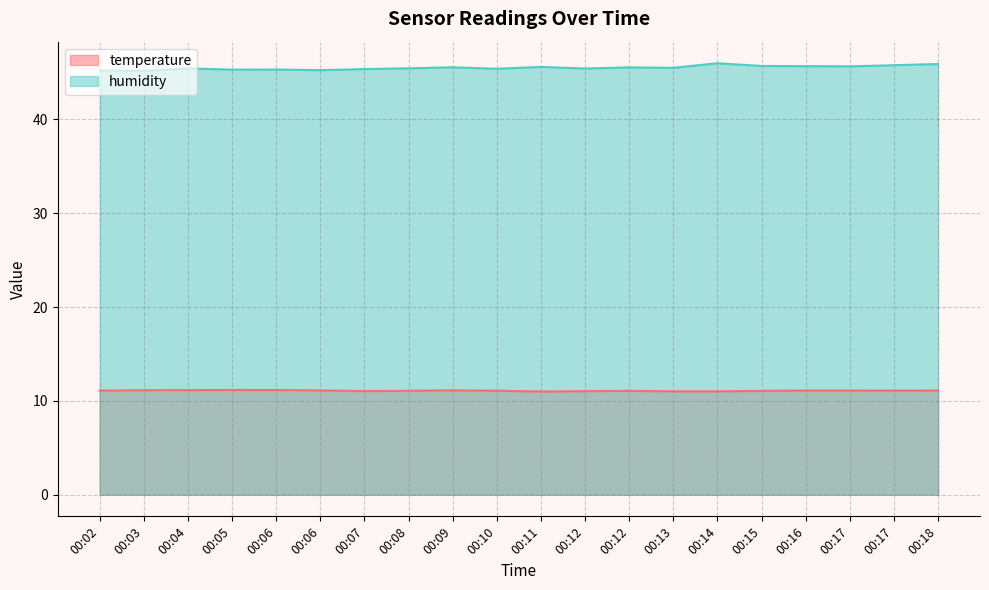

Rank the series by their maximum value, from lowest to highest.

temperature, humidity